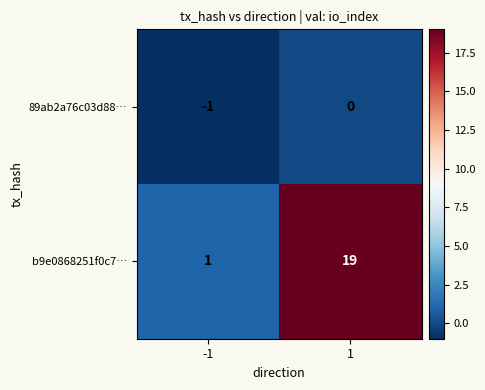

What is the sum of the b9e0868251f0c7… values at -1 and 1?

20